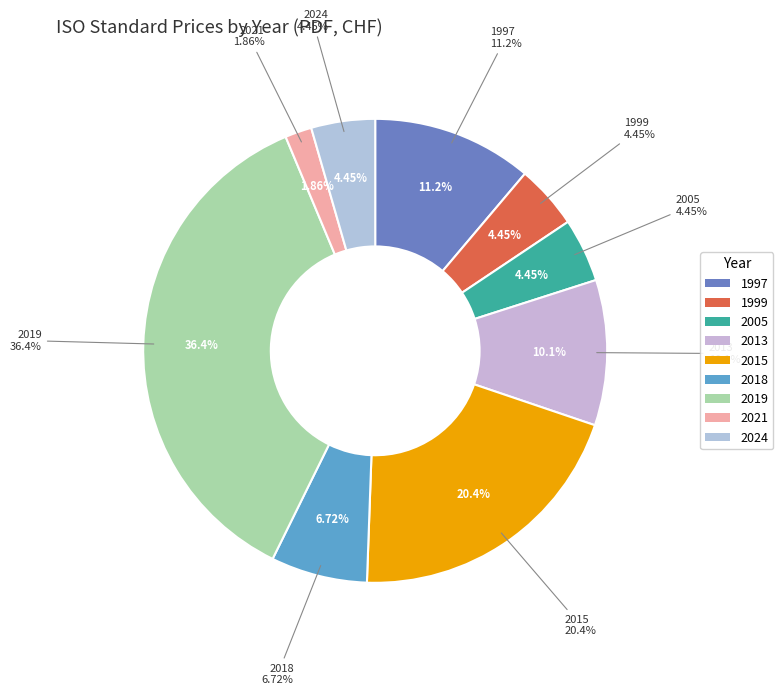

Count the number of slices in the pie.

9